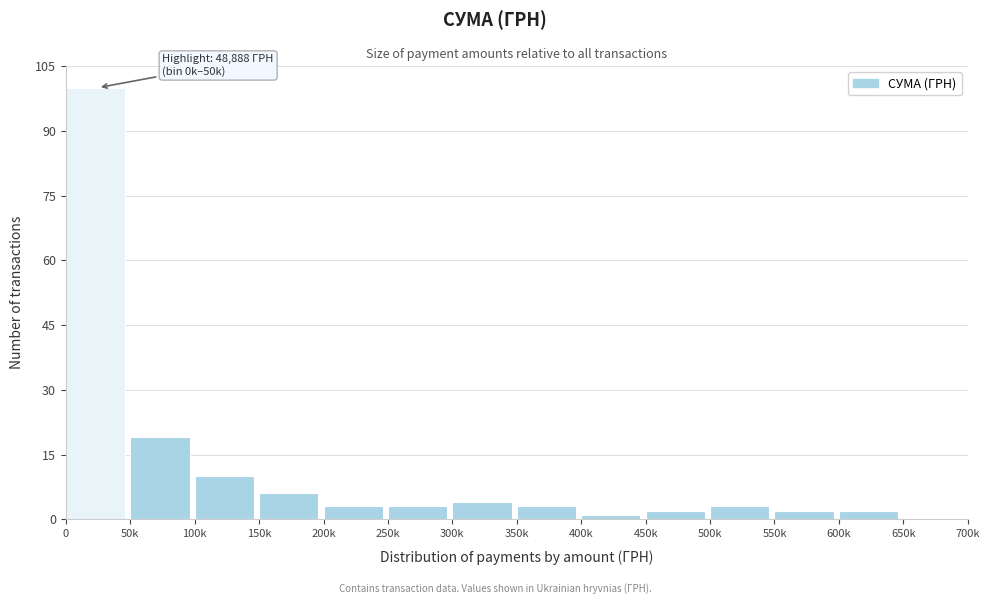

Reading left to right, transcribe all the data shown in this chart.

0=100	50k=19	100k=10	150k=6	200k=3	250k=3	300k=4	350k=3	400k=1	450k=2	500k=3	550k=2	600k=2	650k=0